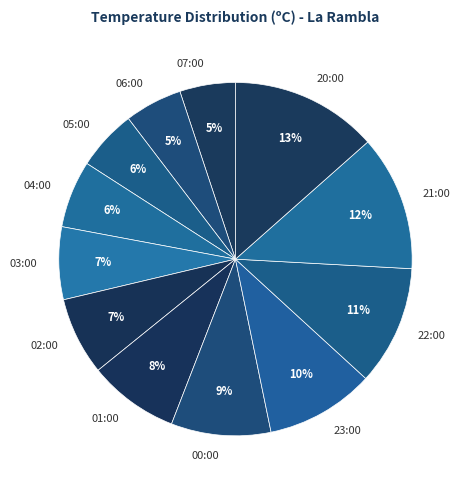

Is the sum of 04:00 and 20:00 greater than half?

No